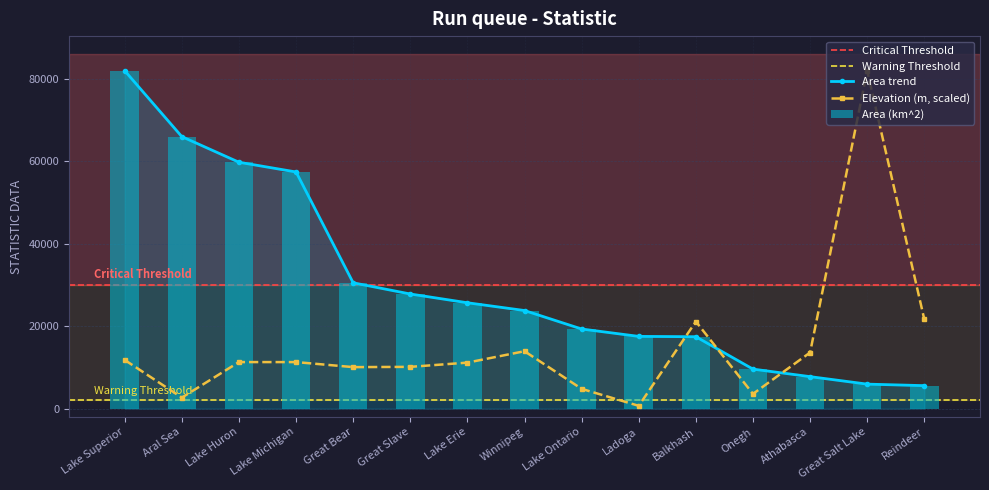

Reading right to left, extract all data points from this chart.

Area (km^2): 5596.6	5965.8	7781.6	9608.1	17458.8	17539.1	19328.9	23809.3	25691.0	27816.3	30530.1	57399.4	59756.5	65966.8	81935.7
Elevation (m): 21656.7	81935.7	13623.8	3598.7	21142.6	706.9	4819.7	13945.1	11181.8	10153.6	10089.3	11310.3	11310.3	2699.1	11824.4